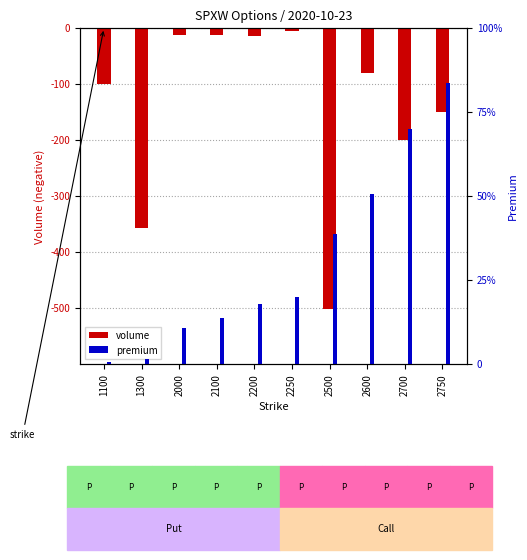

At which category is the sum across all series the highest?

2250